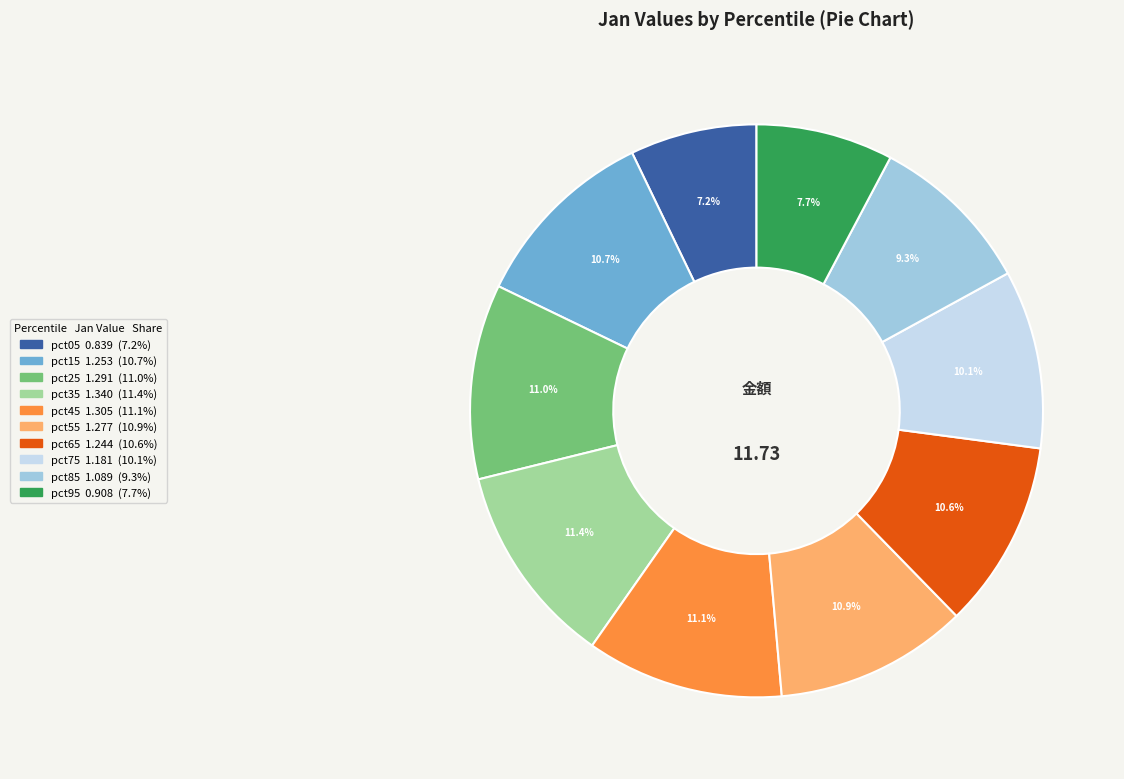

Approximately how many times larger is the value at pct15 compared to pct65?

1.0